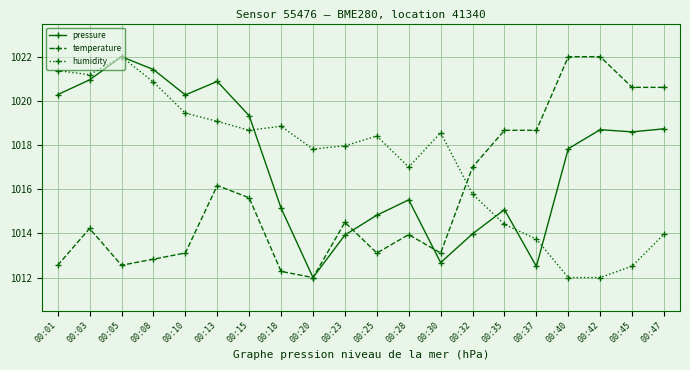

Between 00:15 and 00:23, which series saw the biggest shift?

pressure